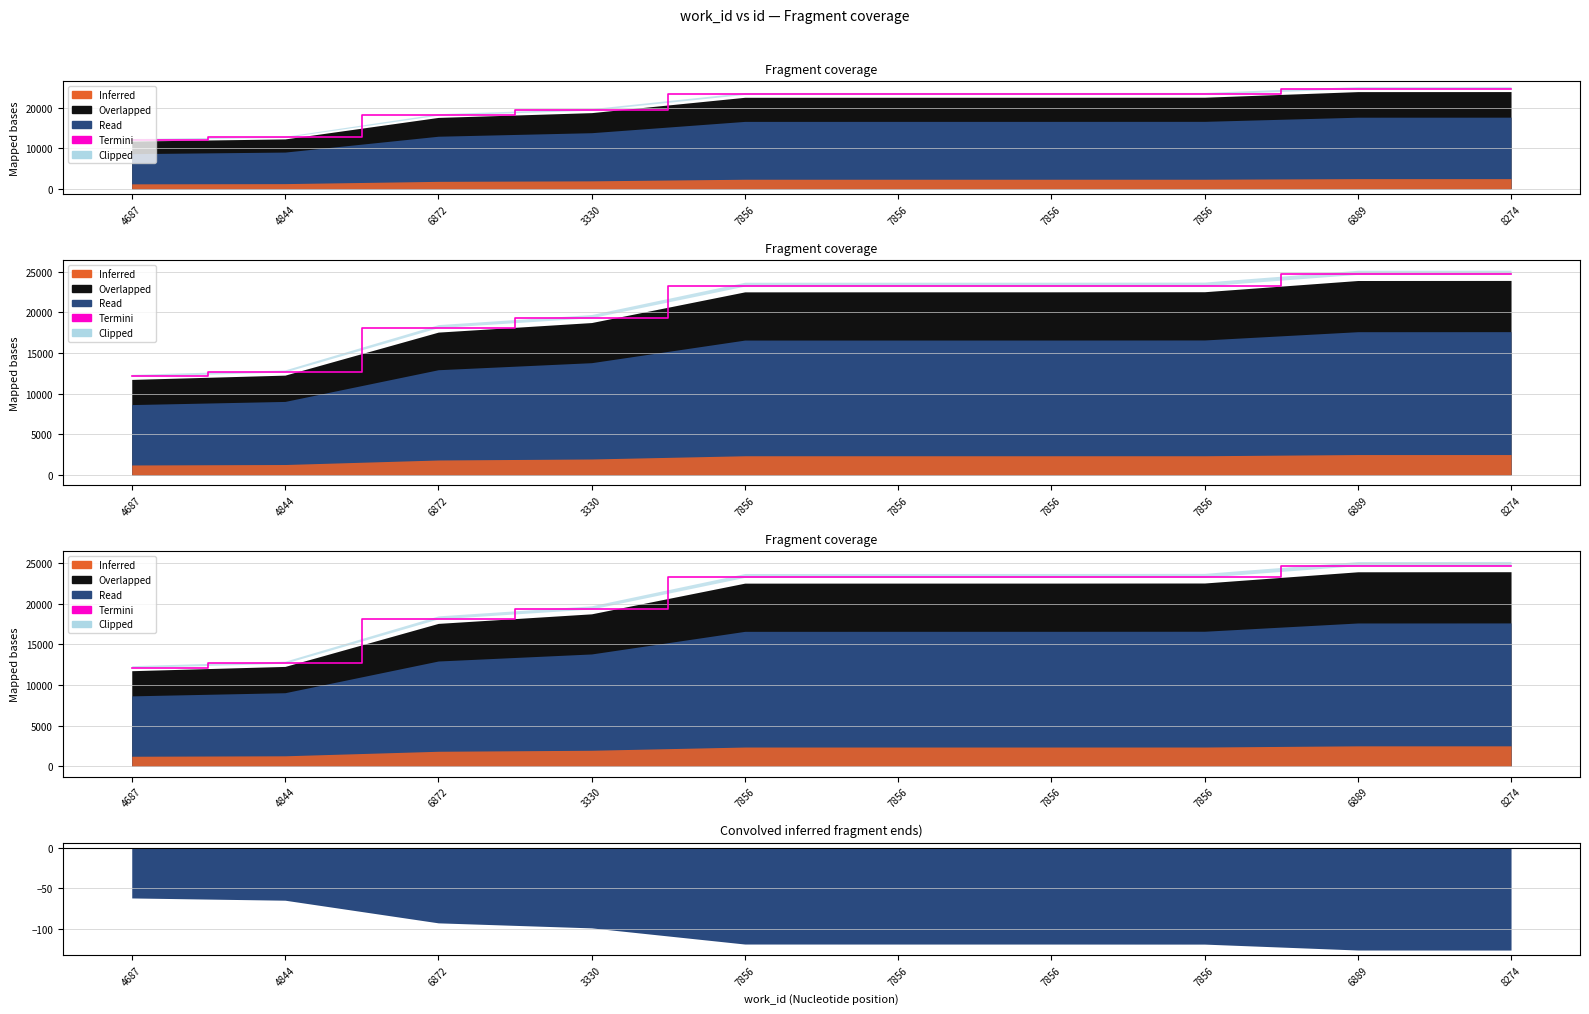

What is the label of the 10th point from the right?

4687